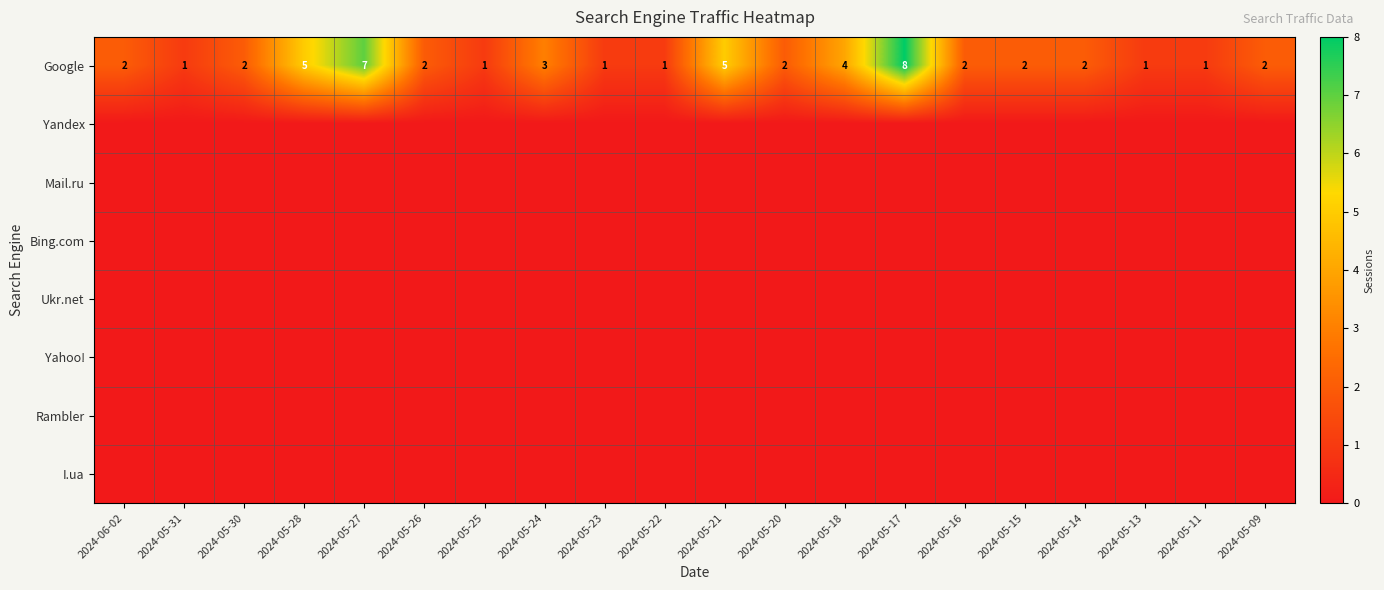

What is the sum of all Google values?

54